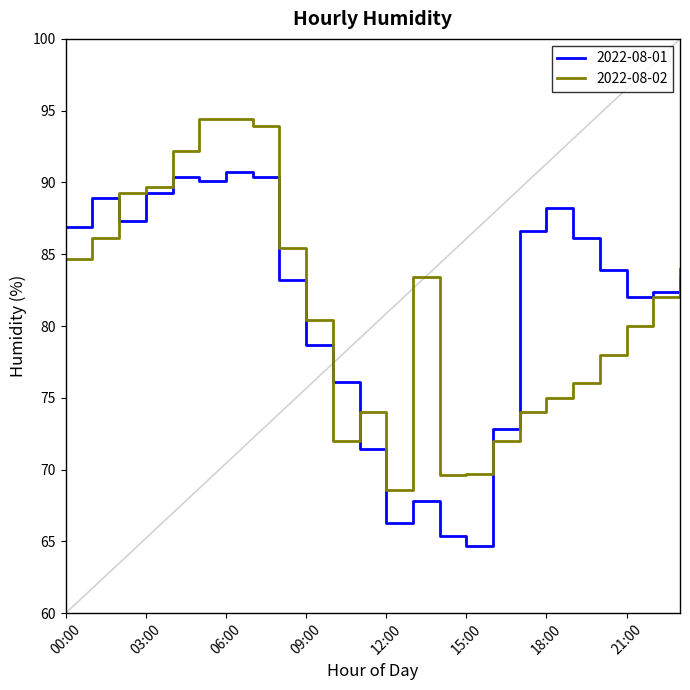

What is the greatest value displayed?

94.4